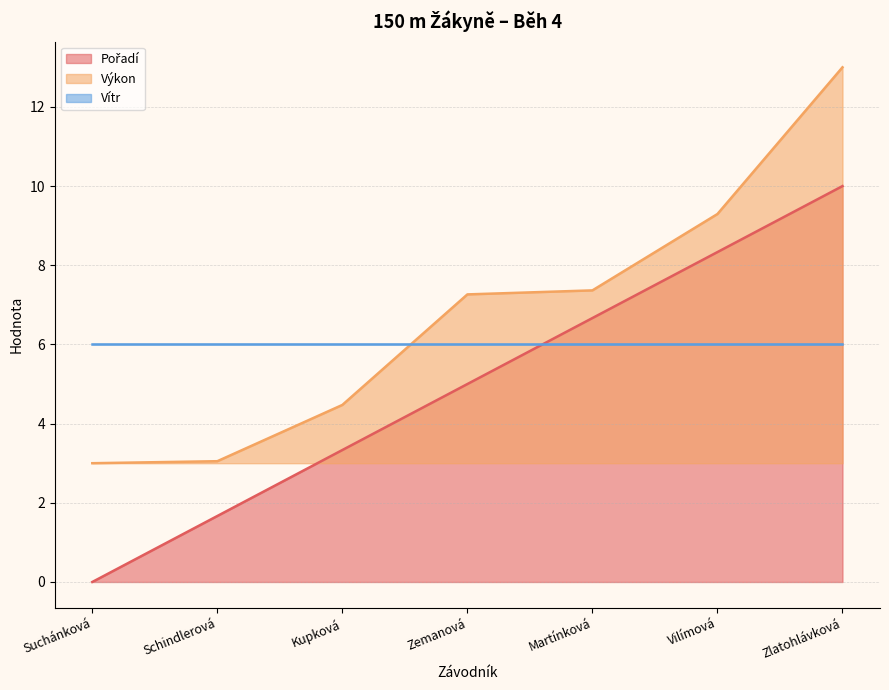

True or false: Pořadí has more than 2 interior local peaks.

False